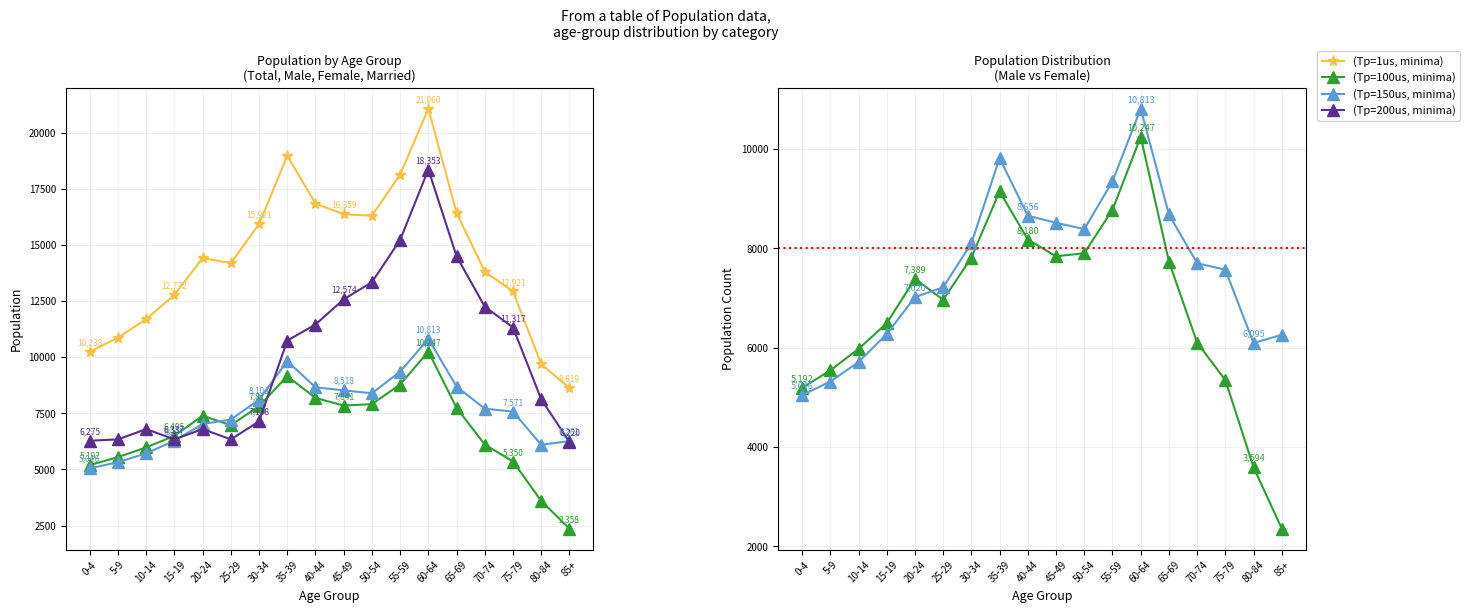

List the series in order of their peak value, highest first.

(Tp=1us, minima), (Tp=200us, minima), (Tp=150us, minima), (Tp=100us, minima)